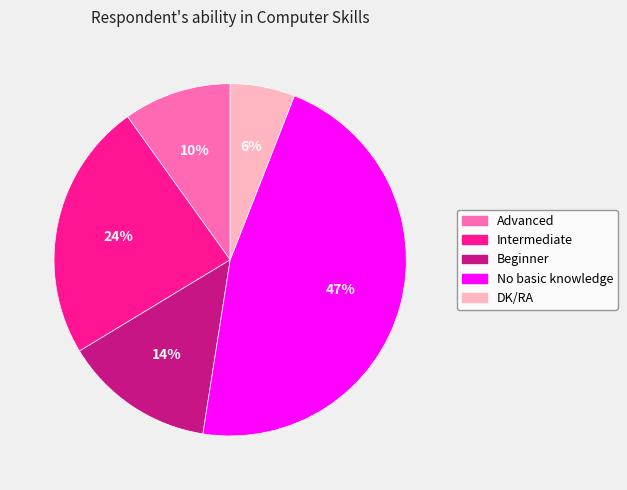

What is the smallest slice in the pie chart?

DK/RA